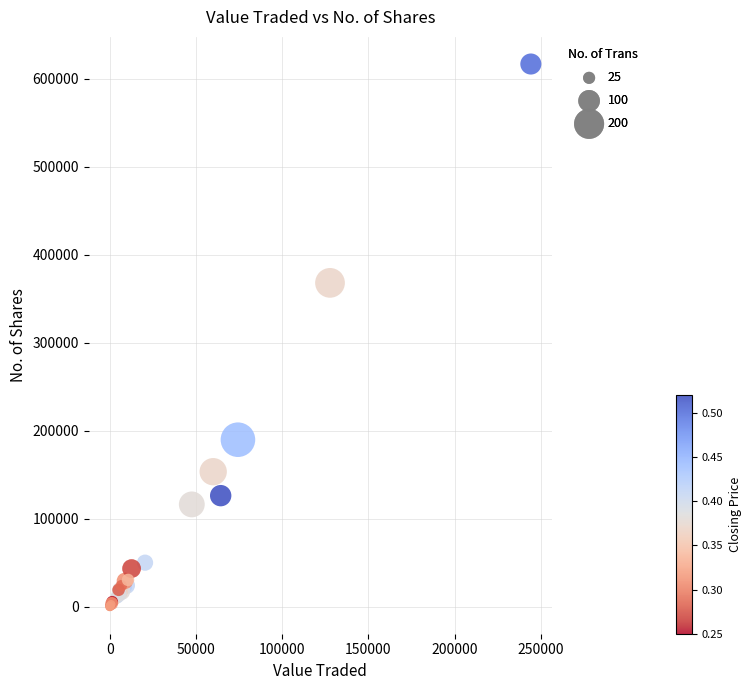

What Y value in the scatter plot is closest to 308517?

368120